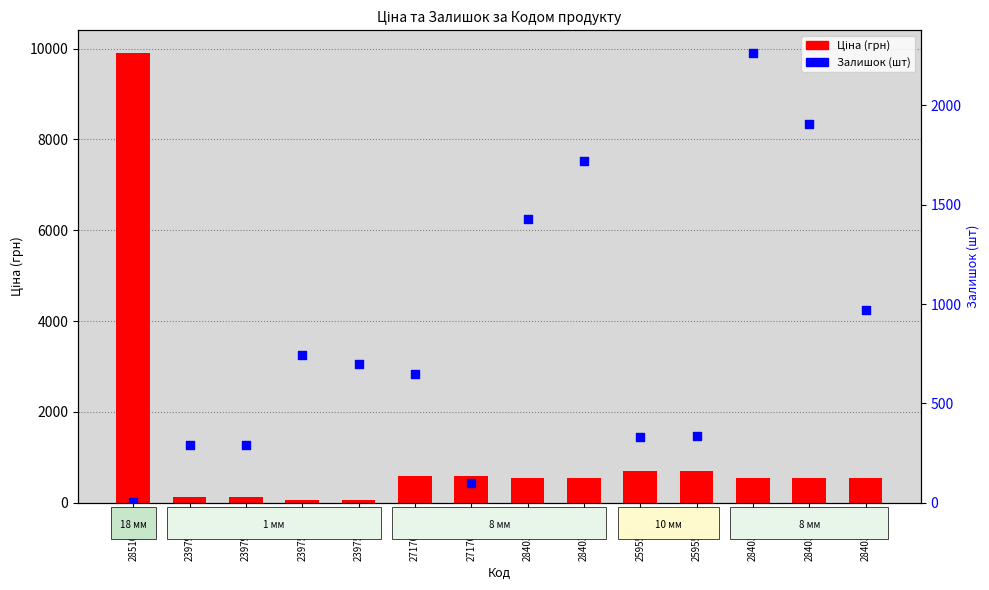

What is the change in value from 271702230 to 284032207?

+1259